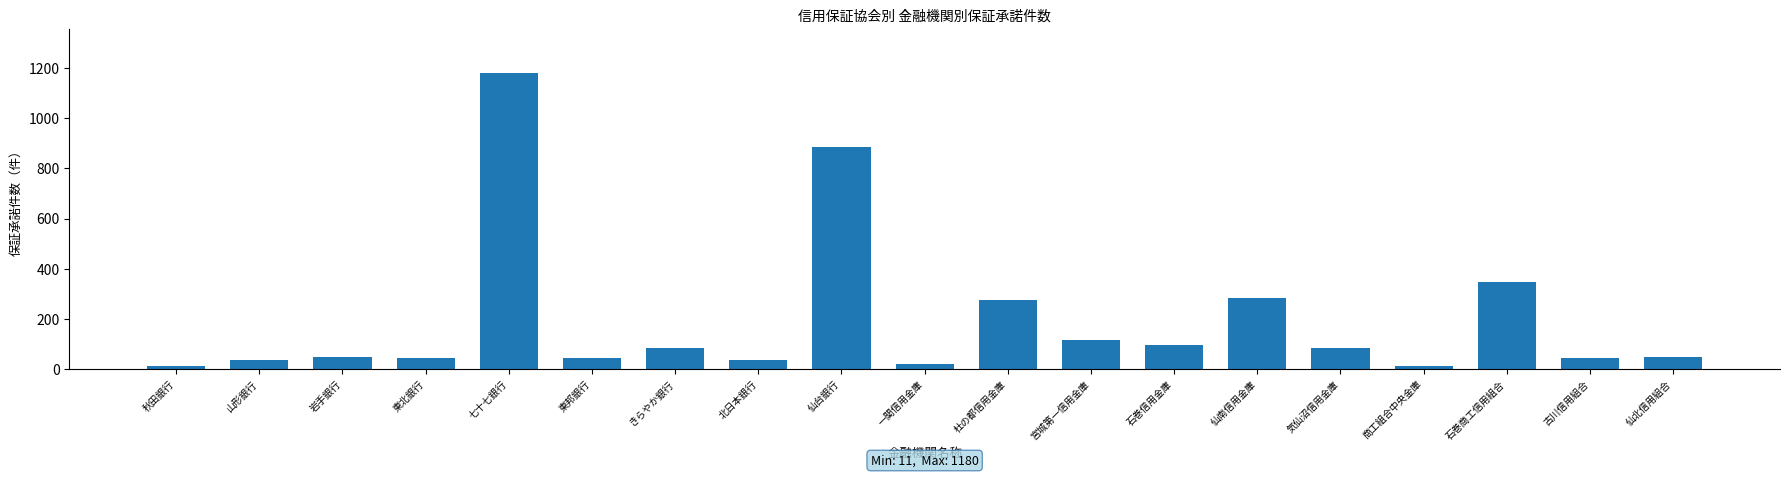

What is the difference between the maximum and minimum values?

1169